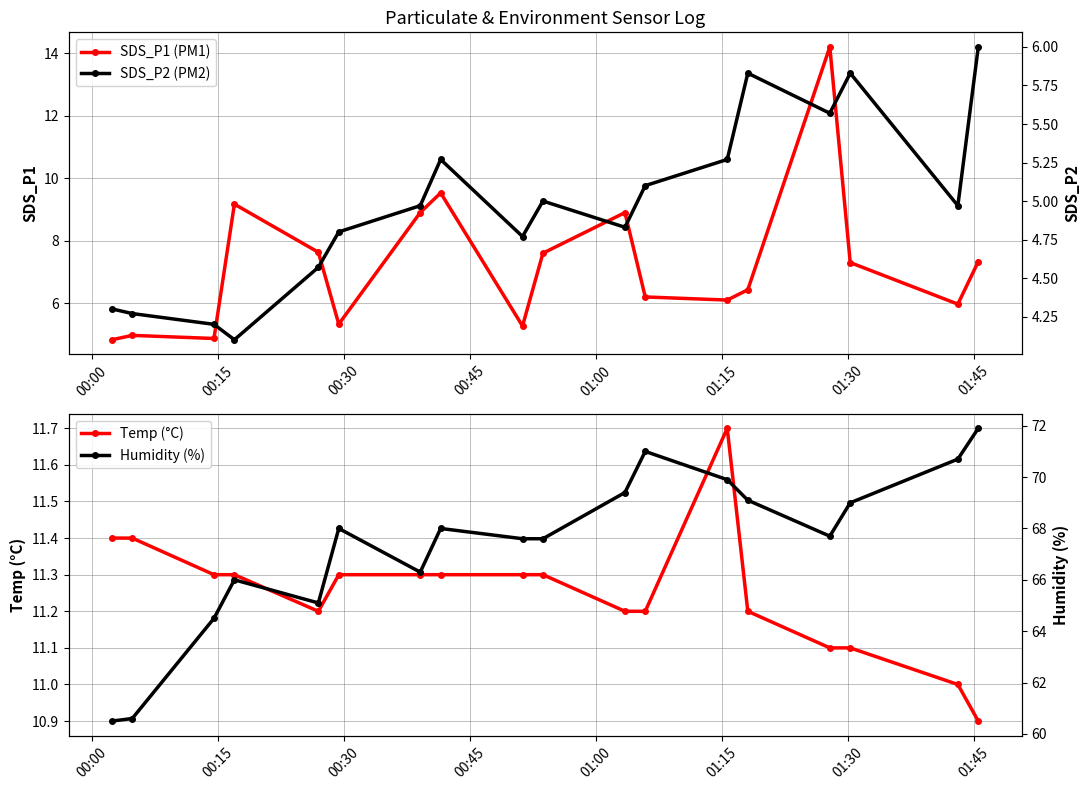

What is the value of the Temp (°C) point at the 9th from the left?

11.3